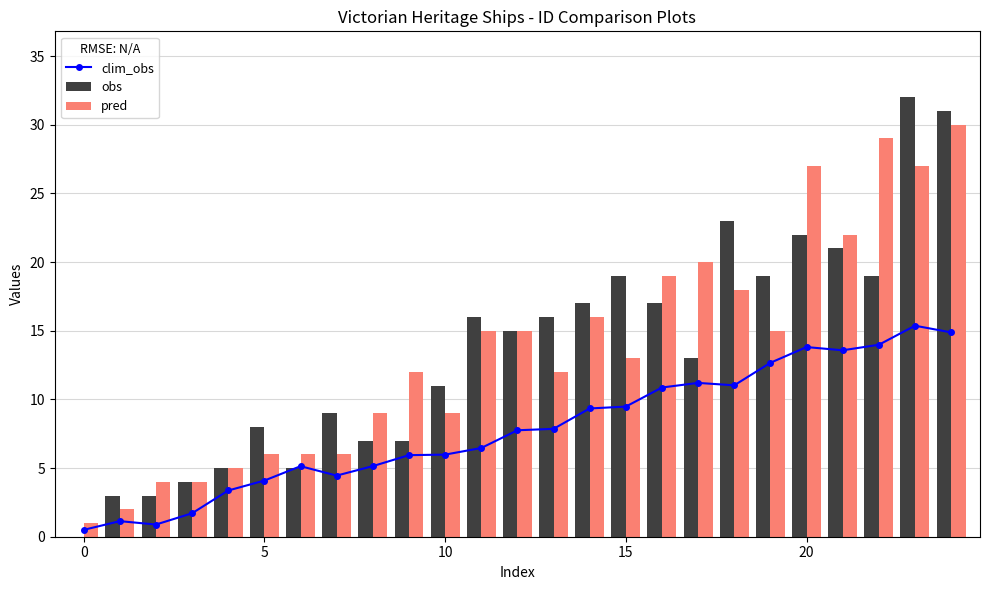

True or false: clim_obs has more than 1 interior local peaks.

True